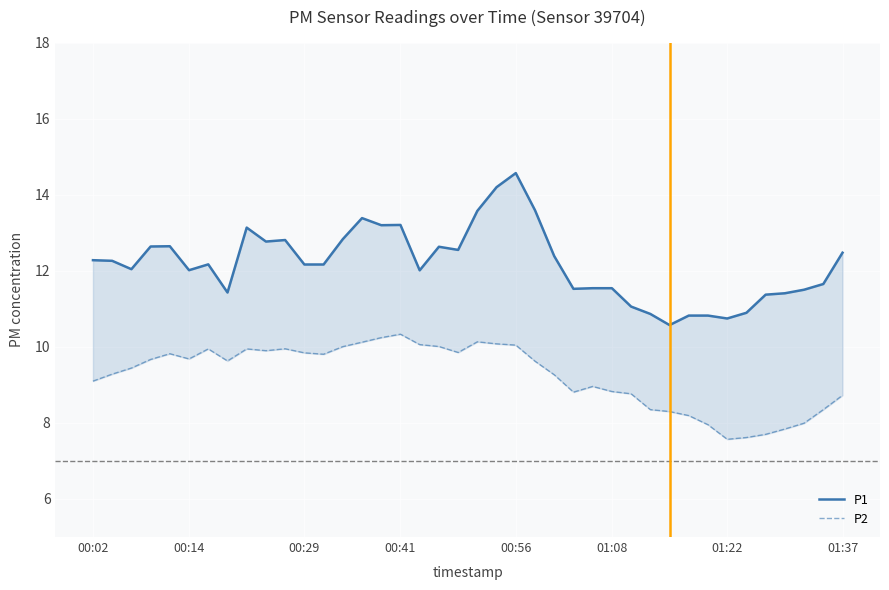

What value does the P2 series have at 00:02?

9.1